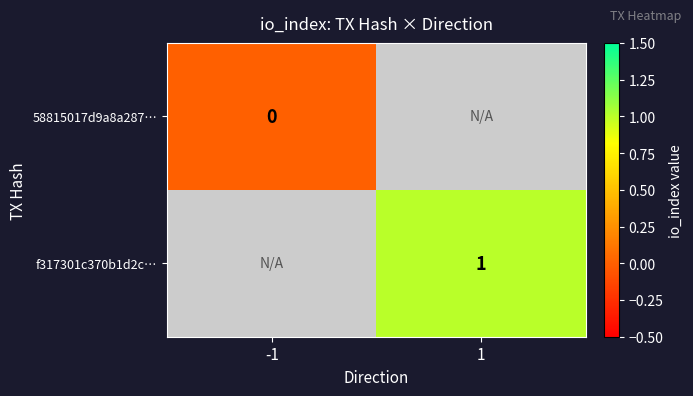

The f317301c370b1d2c… series shows 1 at 1. True or false?

True